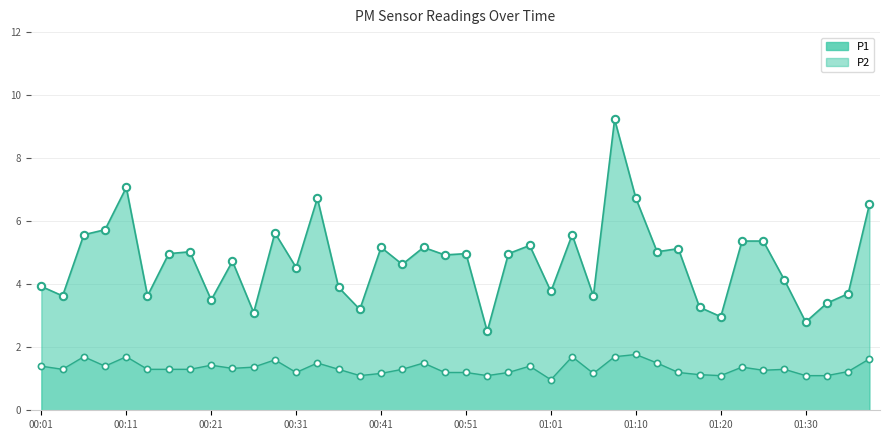

Which series has the largest total across all categories?

P1